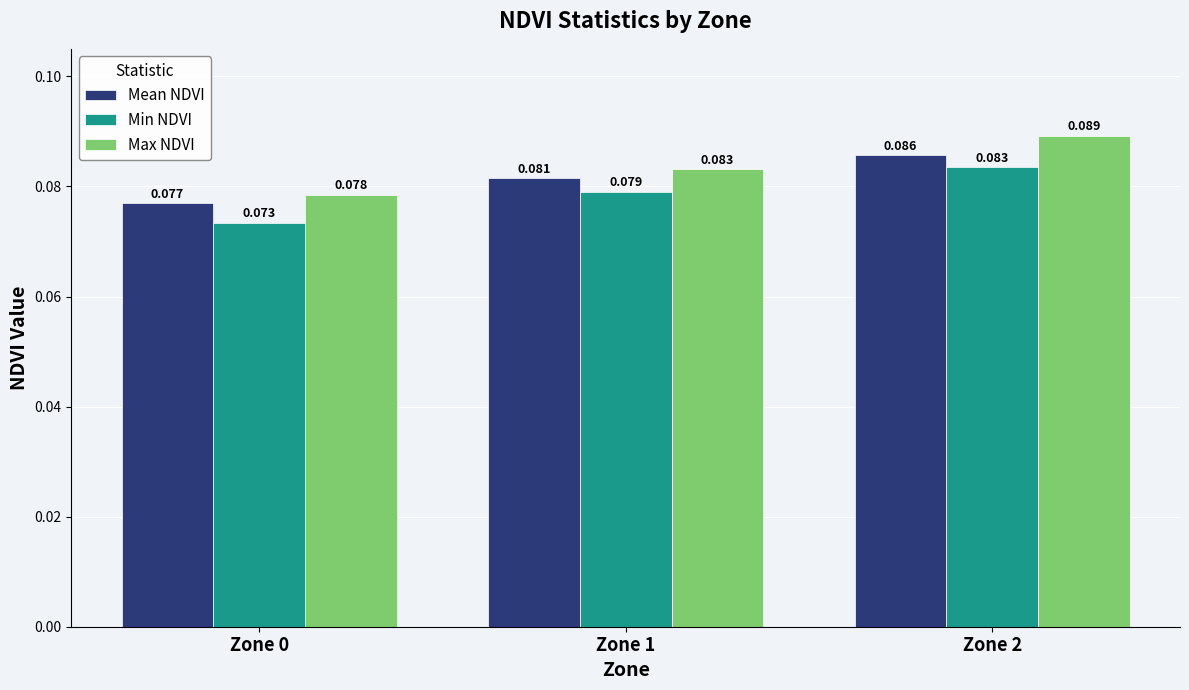

The value of Max NDVI at Zone 0 is 0.0. True or false?

False